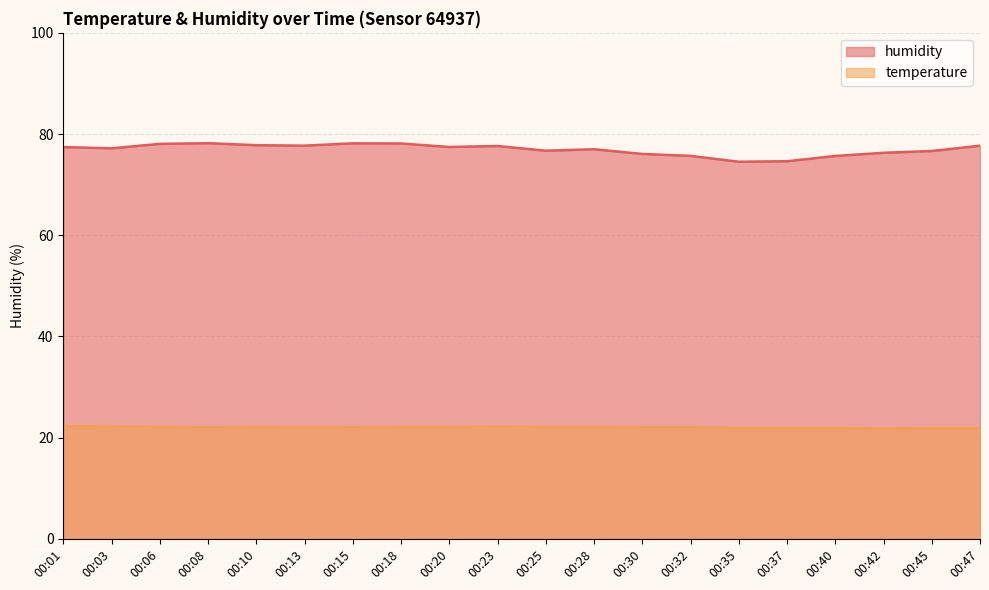

What are all the series names shown in the legend?

humidity, temperature